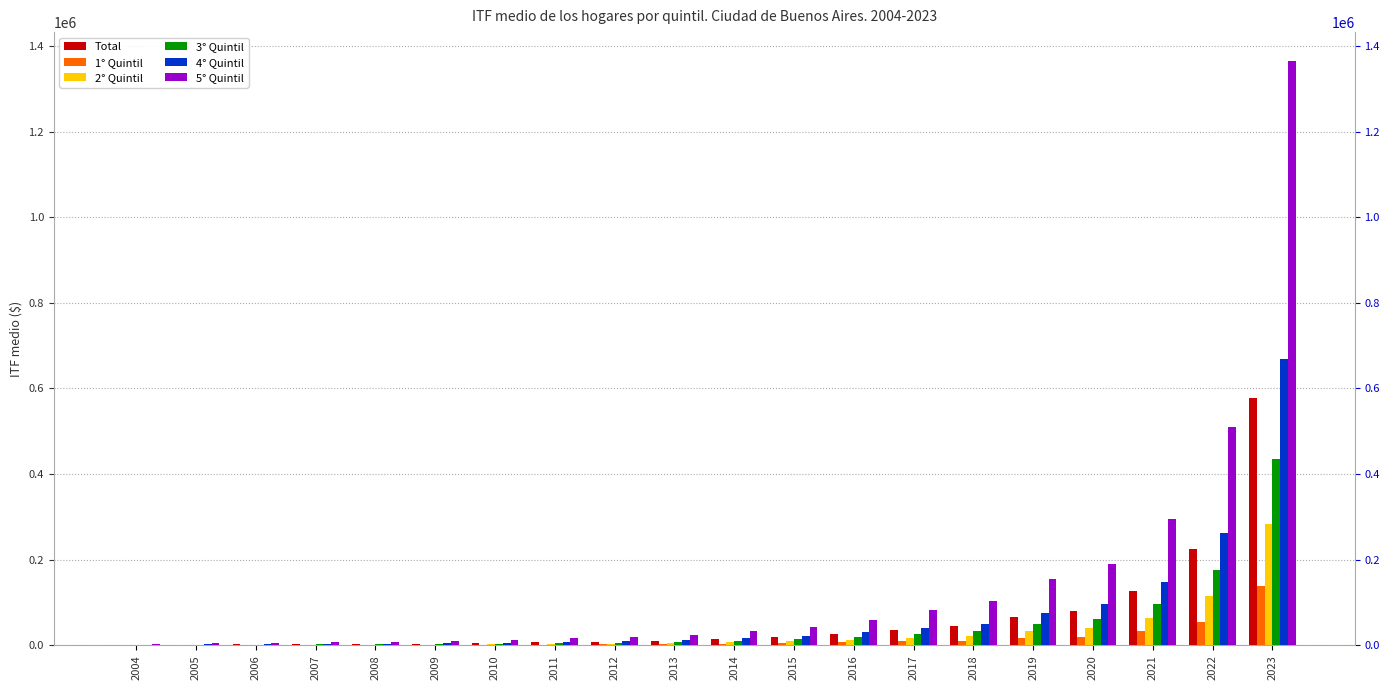

What are all the series names shown in the legend?

Total, 1° Quintil, 2° Quintil, 3° Quintil, 4° Quintil, 5° Quintil